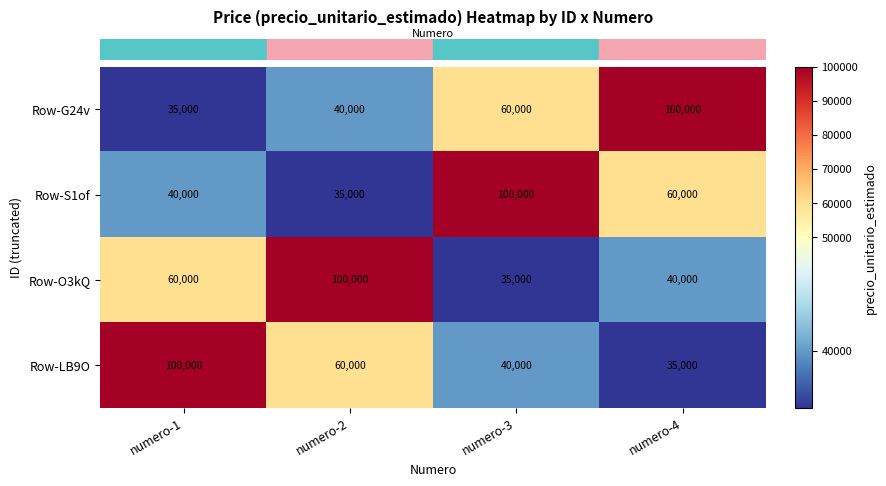

At which label does Row-S1of first exceed 60000?

numero-3